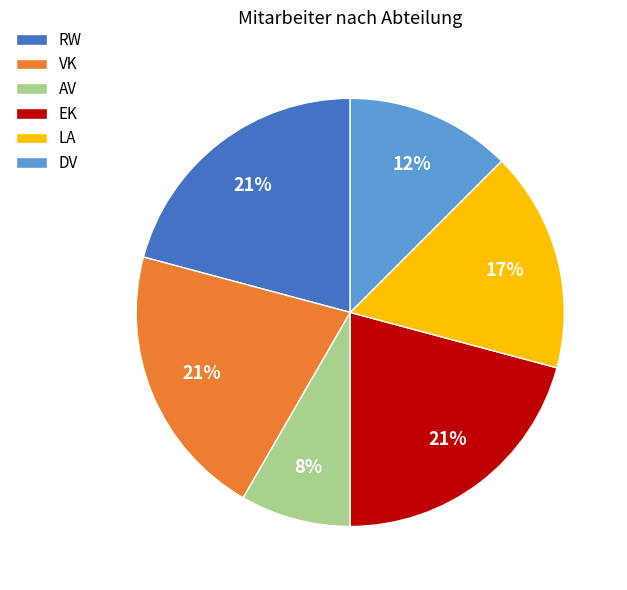

Between EK and DV, which is larger?

EK